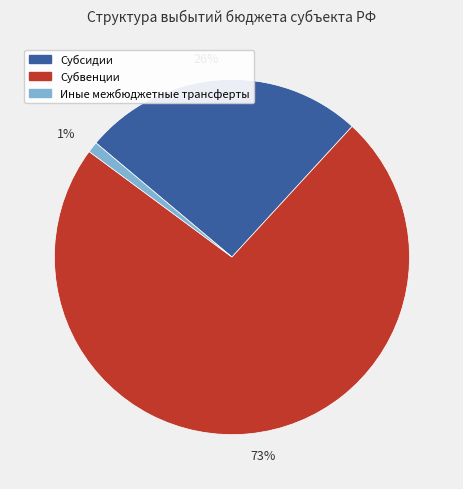

To the nearest percent, what is the difference between the 1% and 26% slice percentages?

25%